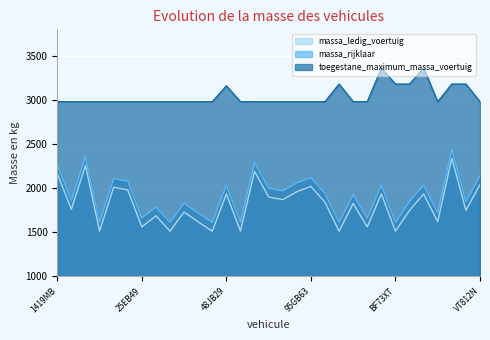

What value does the massa_ledig_voertuig series have at VT812N, to the nearest 50?

2050